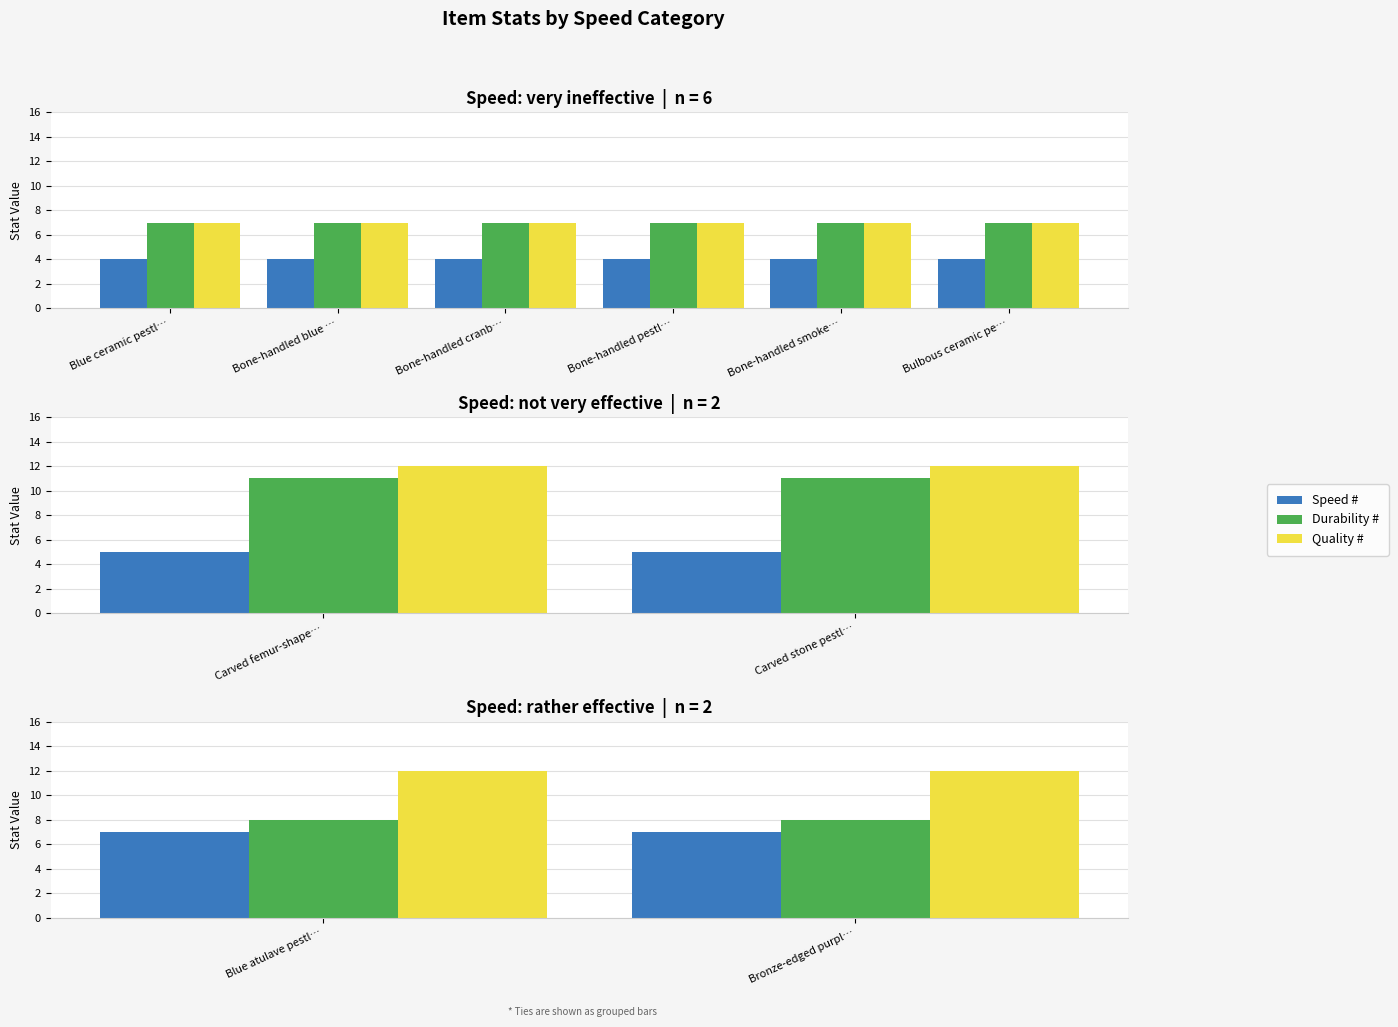

Which series has the largest total across all categories?

Quality #